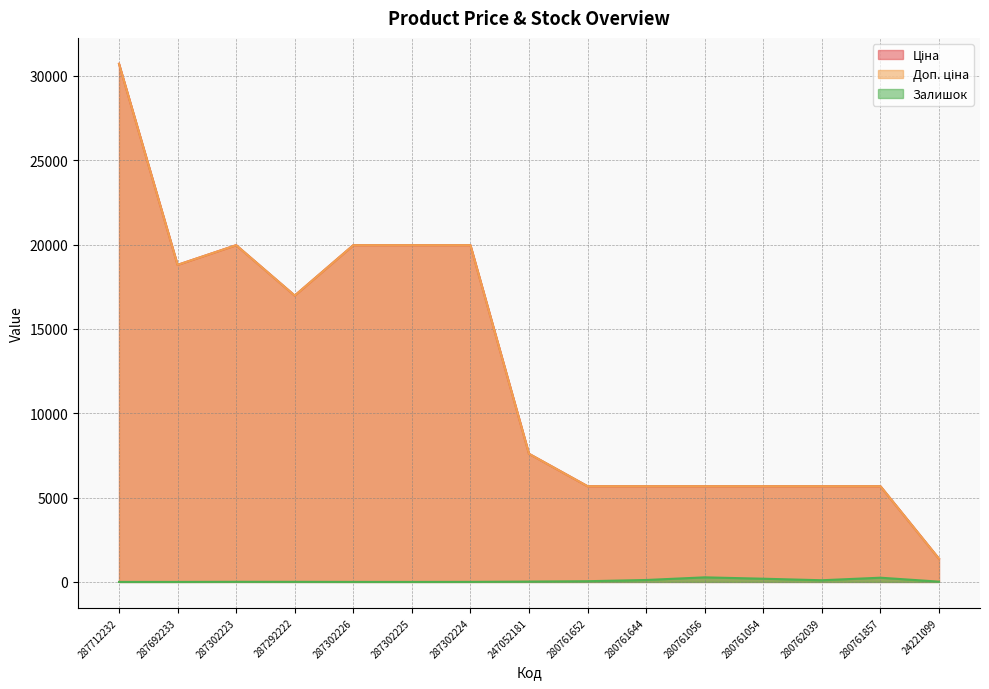

What position from the right is 247052181?

8